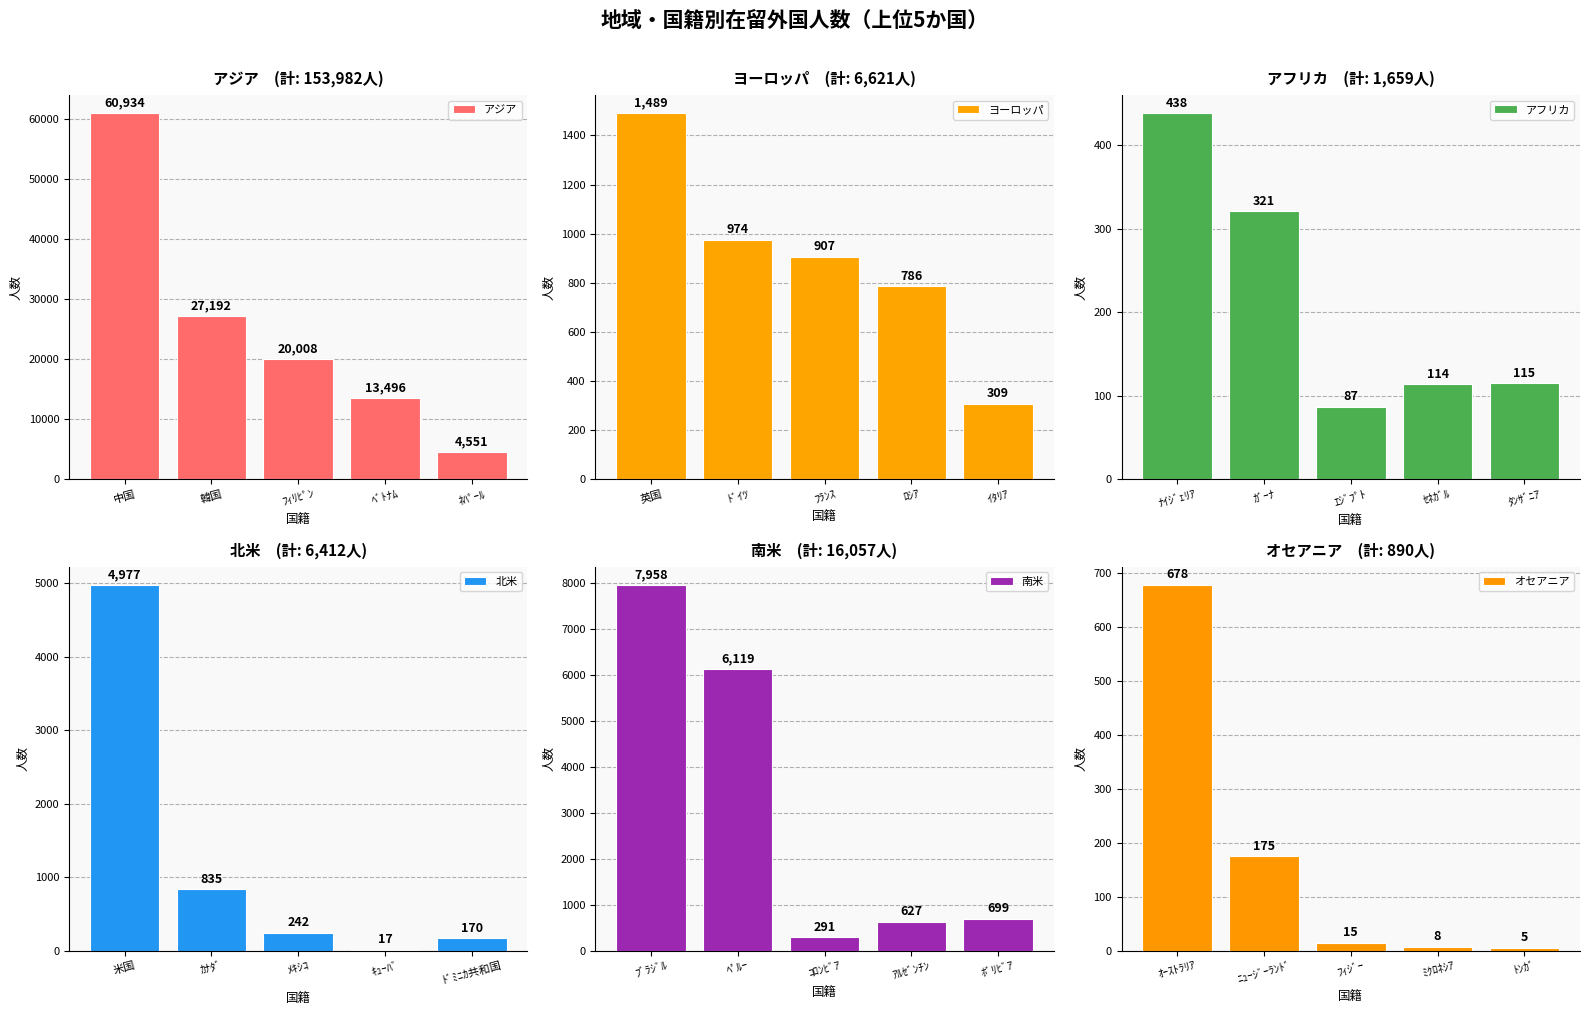

How many groups of bars are there?

5